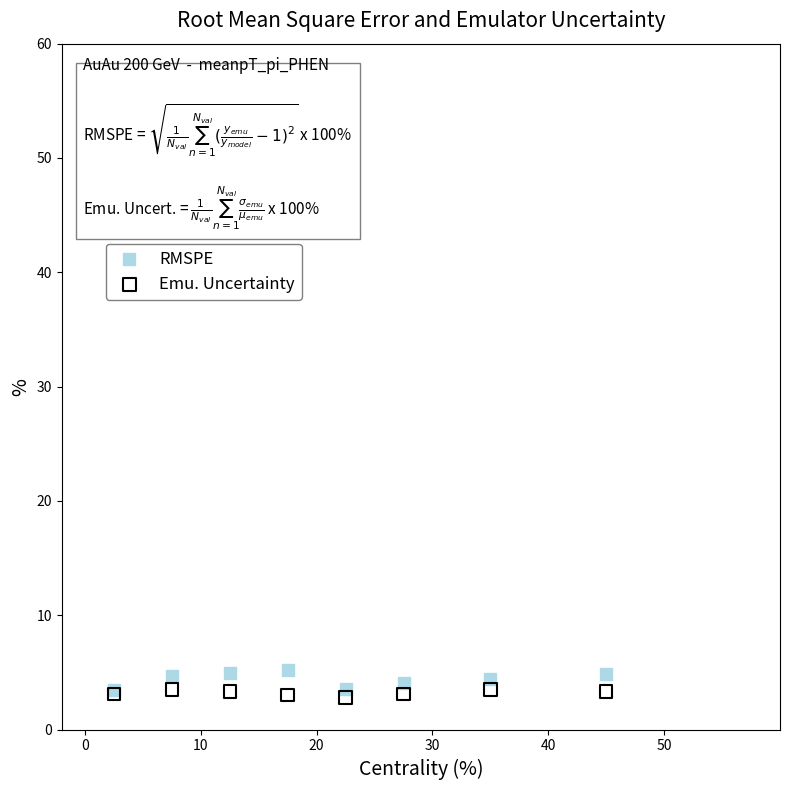

What are all the series names shown in the legend?

RMSPE, Emu. Uncertainty